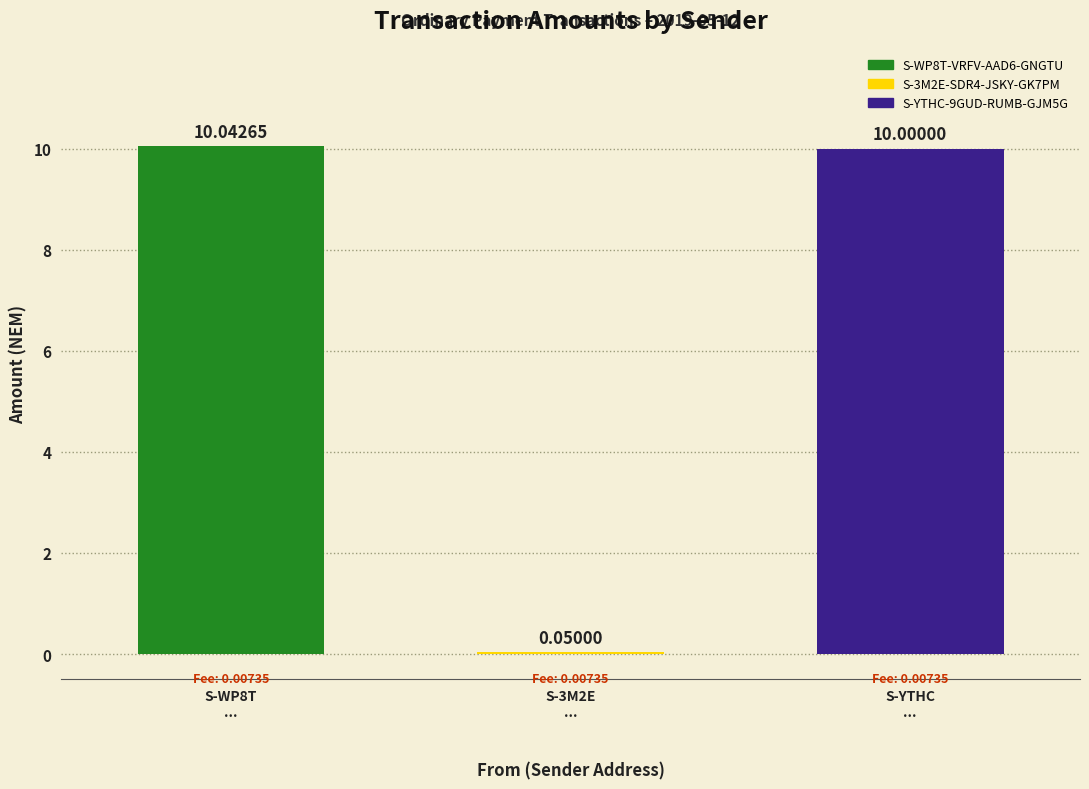

The value of Amount at S-YTHC-9GUD-RUMB-GJM5G is 13.2. True or false?

False